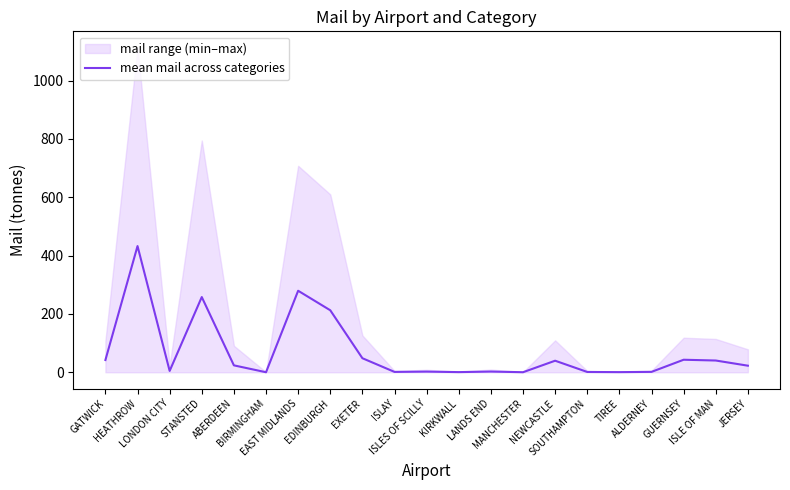

What is the sum of all values?

1456.2